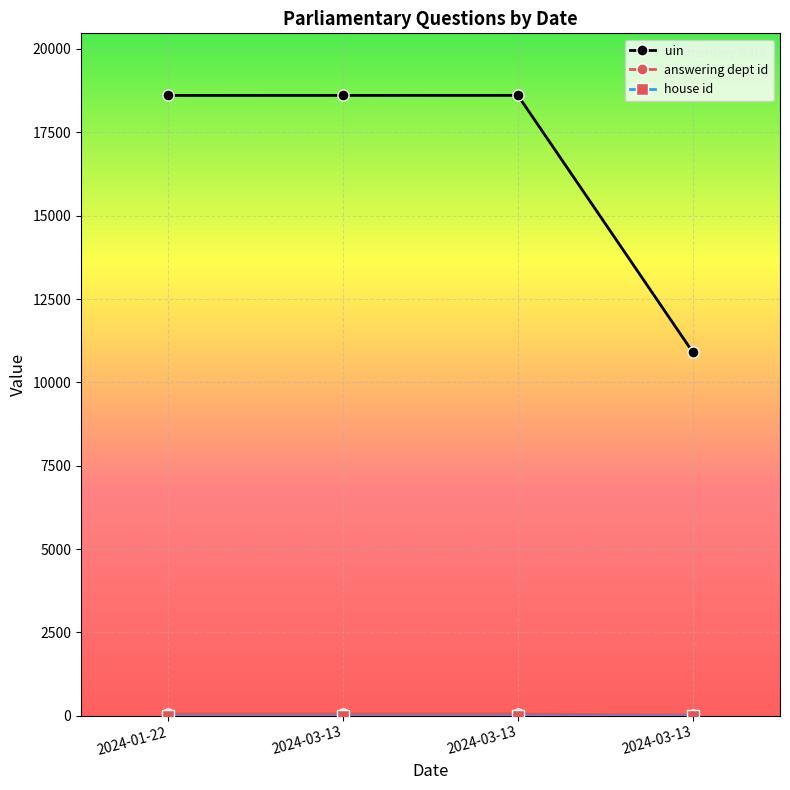

True or false: answering dept id and uin intersect in this chart.

False